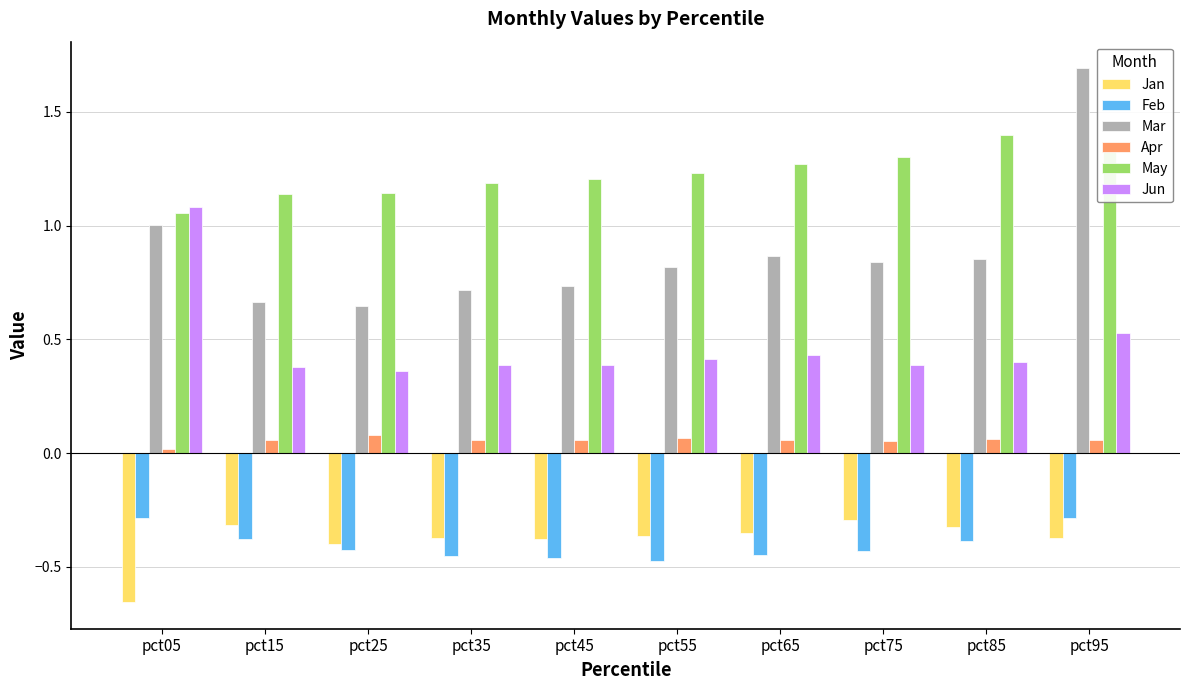

Does the chart contain stacked bars?

No